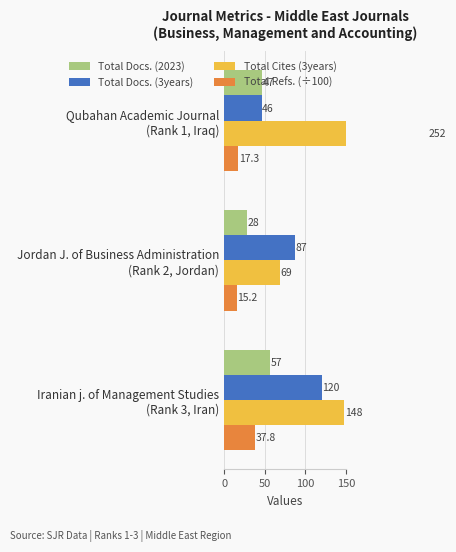

Which series changed the most between 0 and 100?

Total Cites (3years)